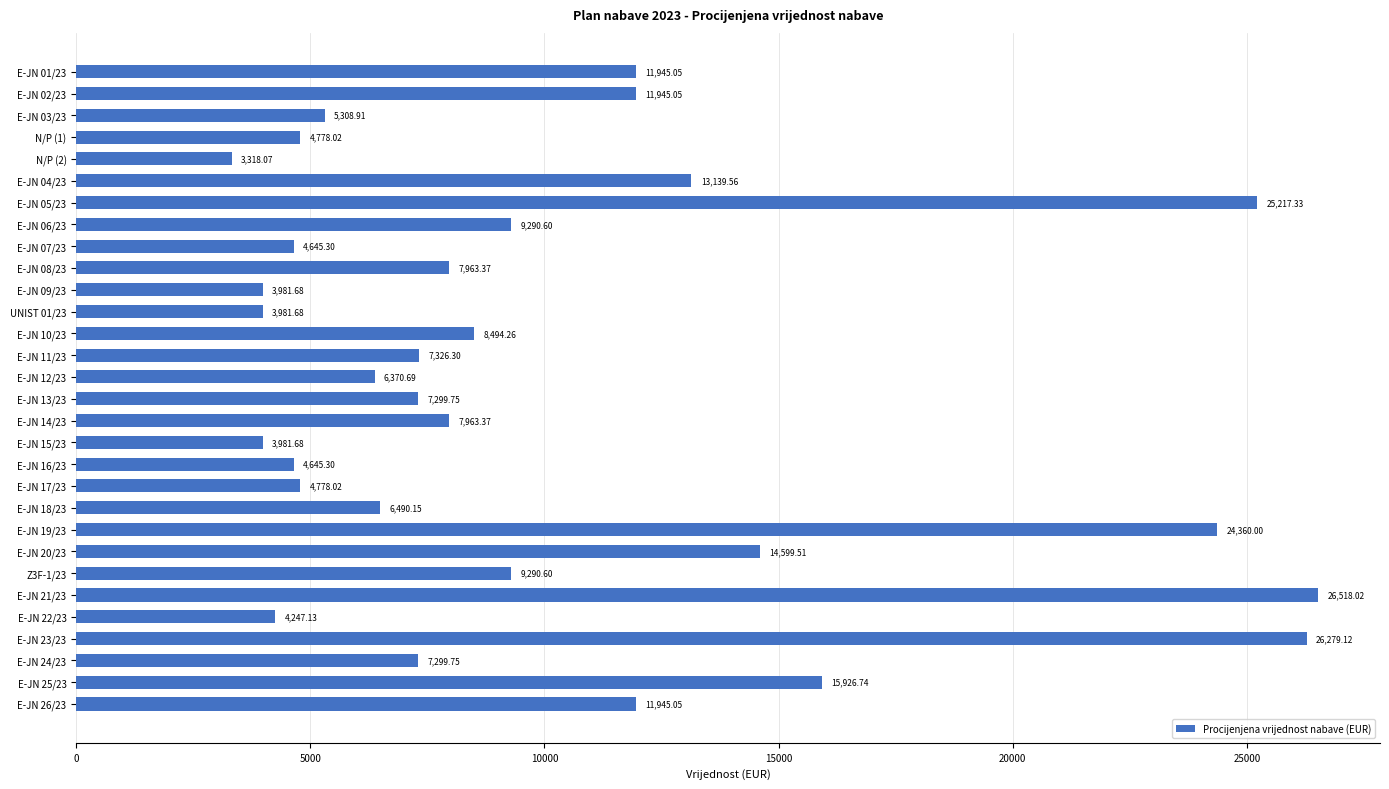

What is the average value?

10111.0